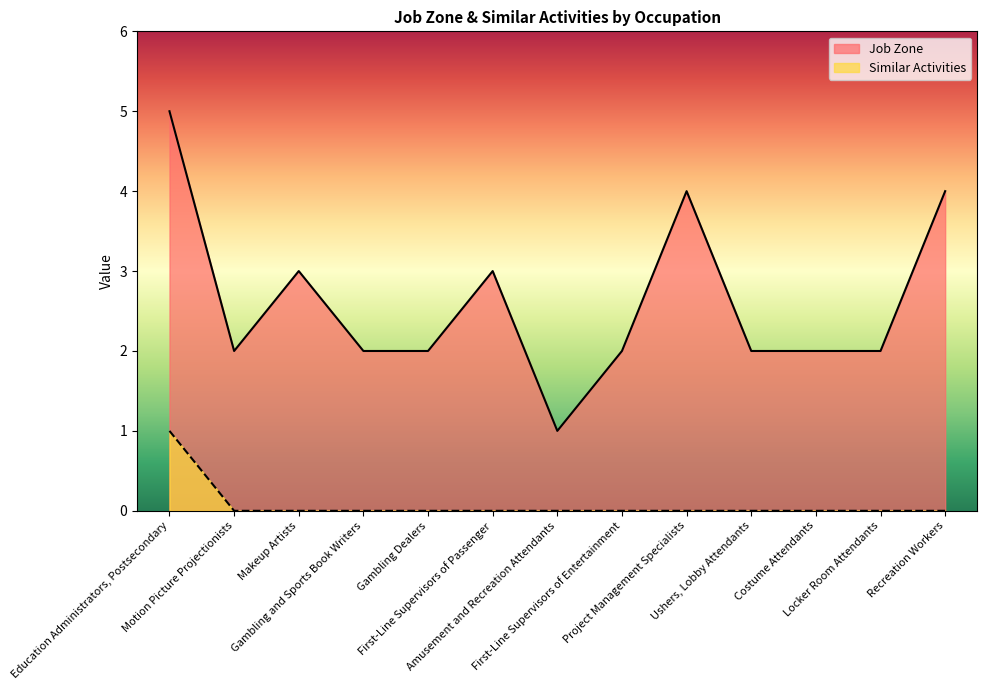

Which series has the widest spread of values?

Job Zone